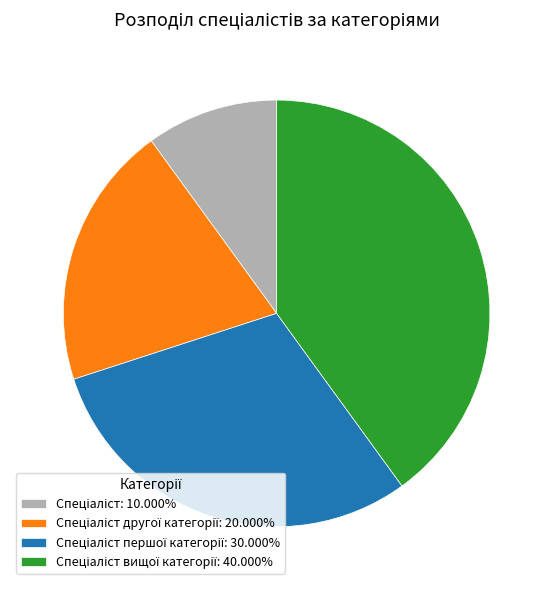

Is there a majority slice in this chart?

No